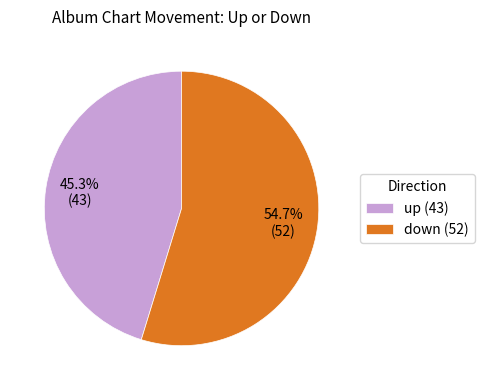

Does any single category account for the majority?

Yes